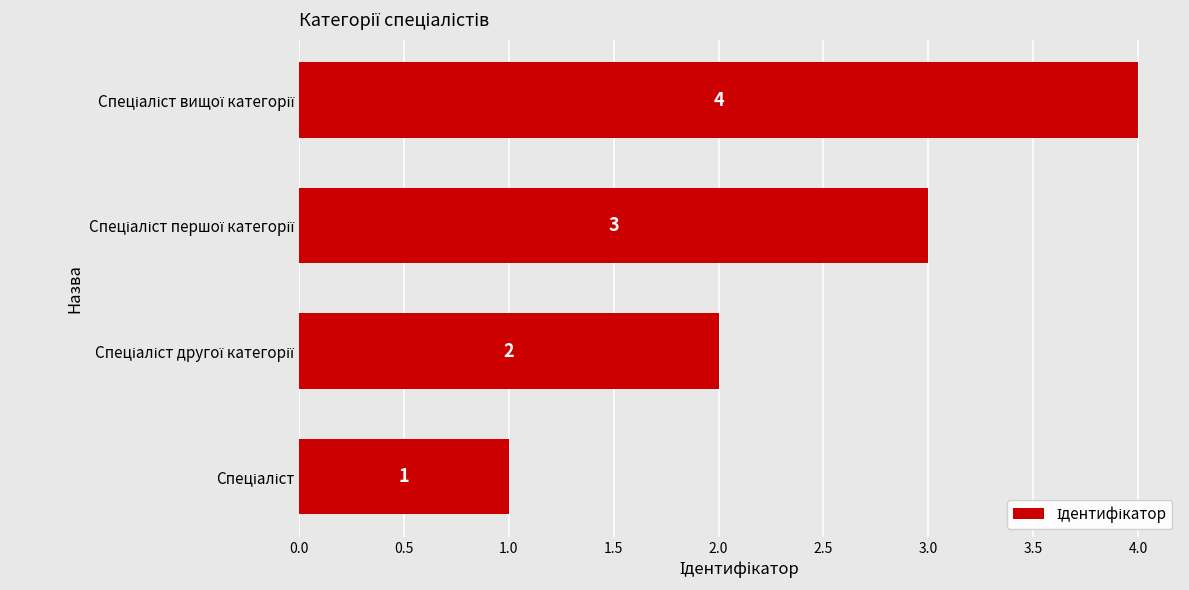

What is the sum of all values?

10